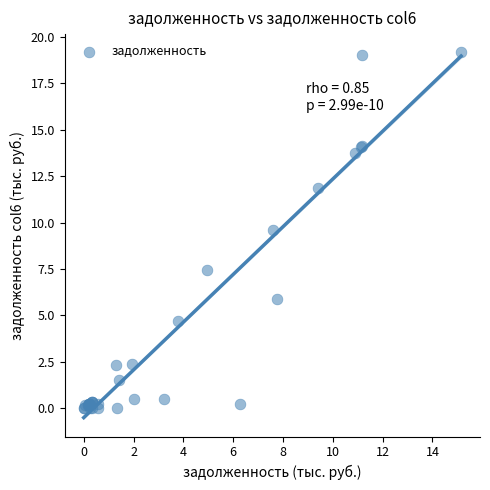

What Y value in the scatter plot is closest to 9?

9.6